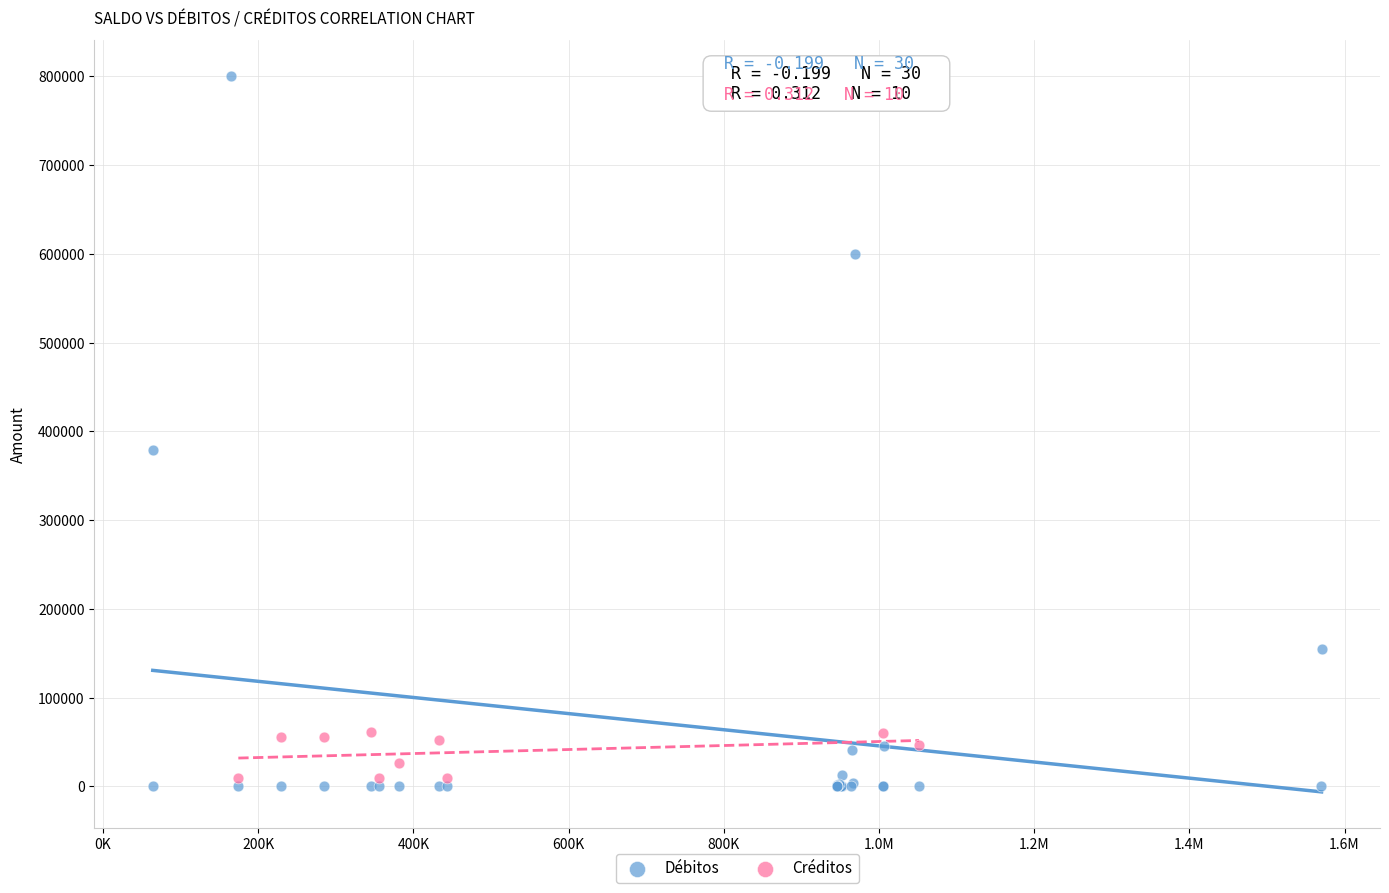

Which series reaches the maximum Y coordinate?

Débitos